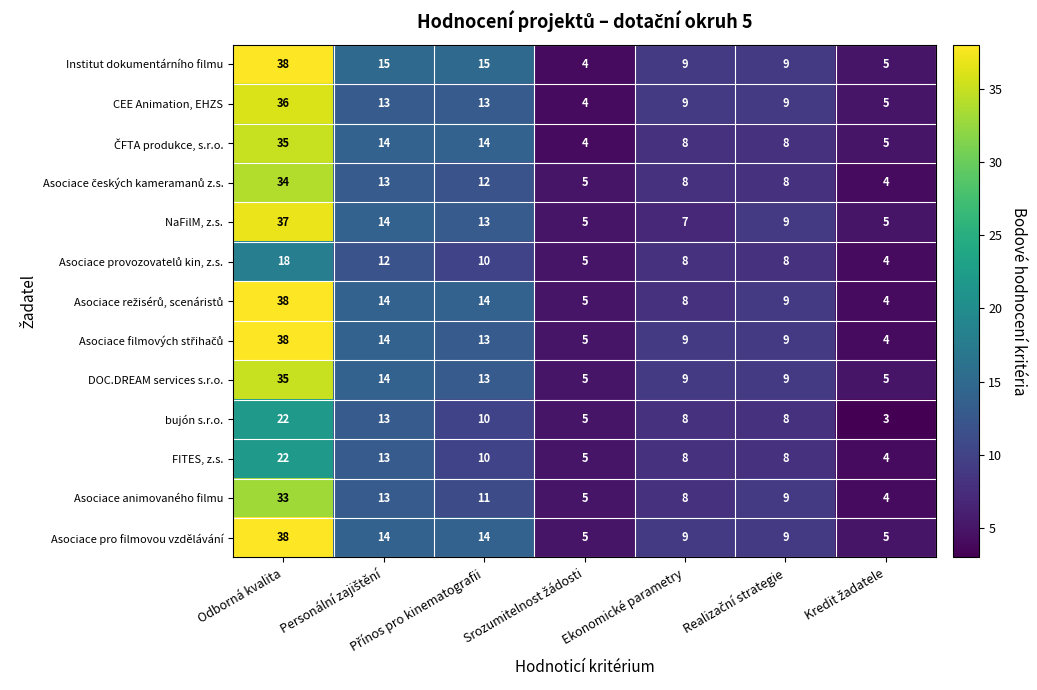

Where does the Asociace pro filmovou vzdělávání series first go above 9?

Odborná kvalita